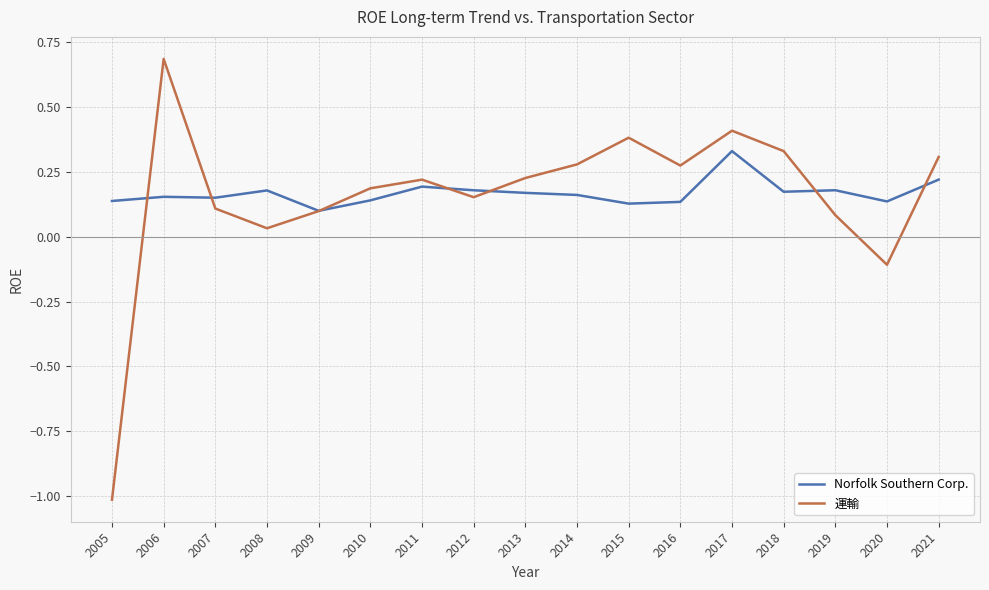

After their last crossing, which series has the higher values: 運輸 or Norfolk Southern Corp.?

運輸